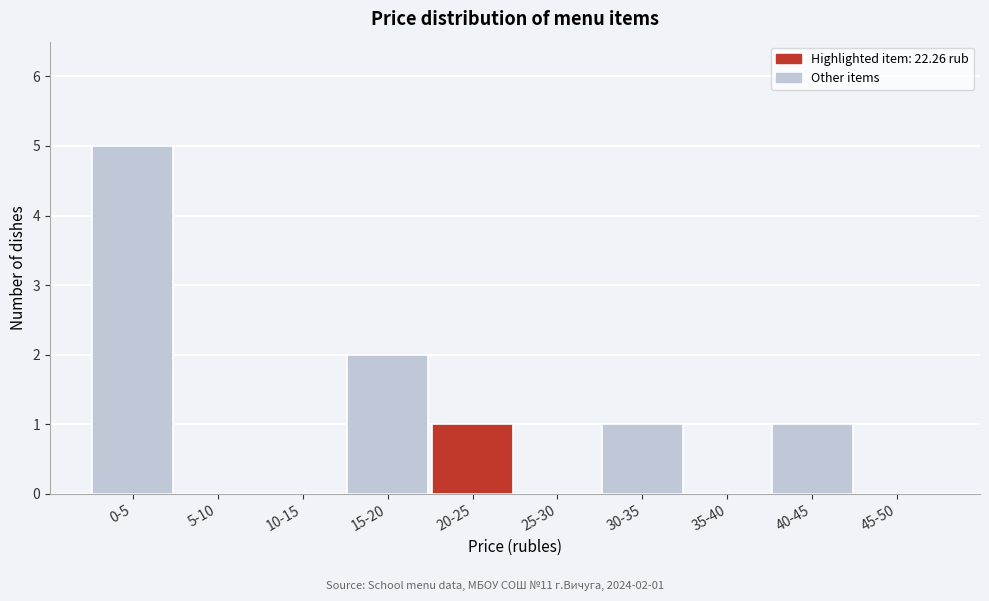

Reading left to right, what are all the values shown in this chart?

0-5=5	5-10=0	10-15=0	15-20=2	20-25=1	25-30=0	30-35=1	35-40=0	40-45=1	45-50=0